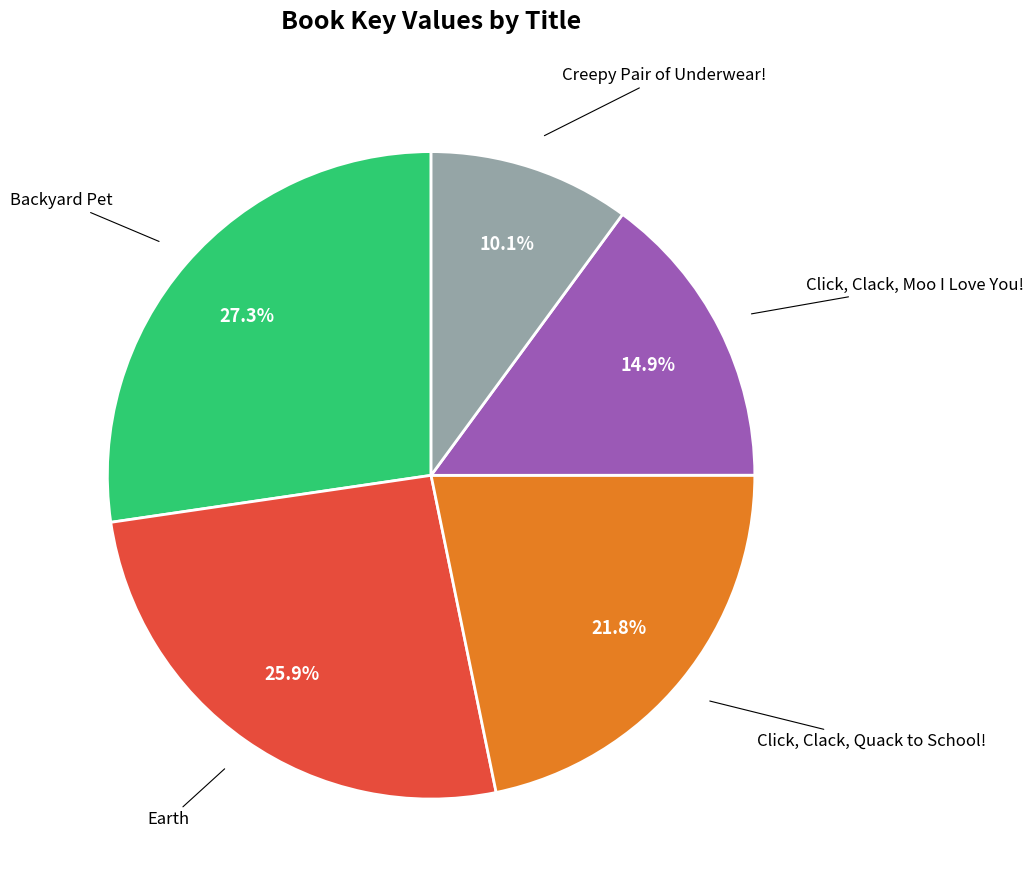

Does any single category account for the majority?

No